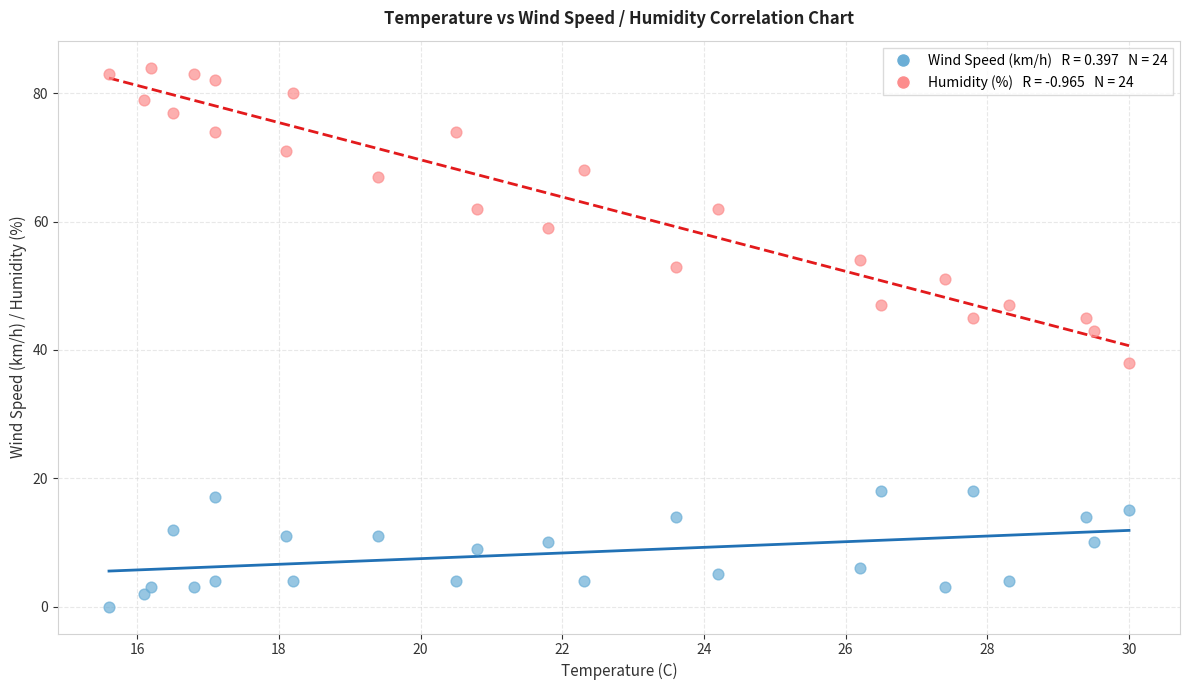

Across all series, what Y value is closest to 42?

43